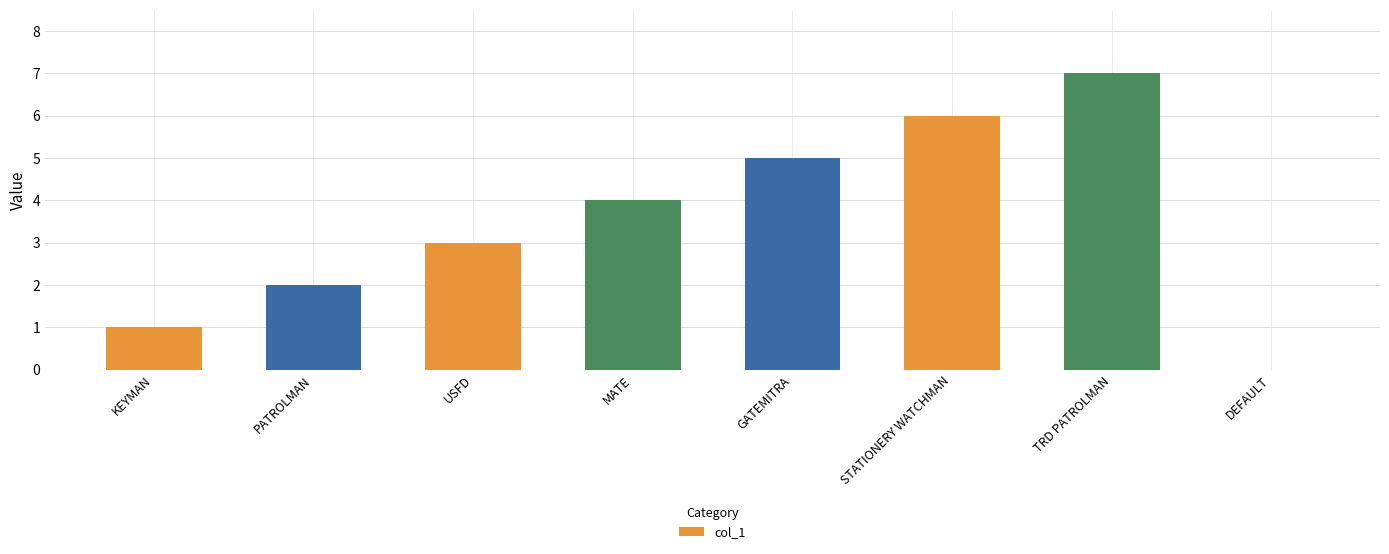

What is the sum of the values at KEYMAN and STATIONERY WATCHMAN?

7